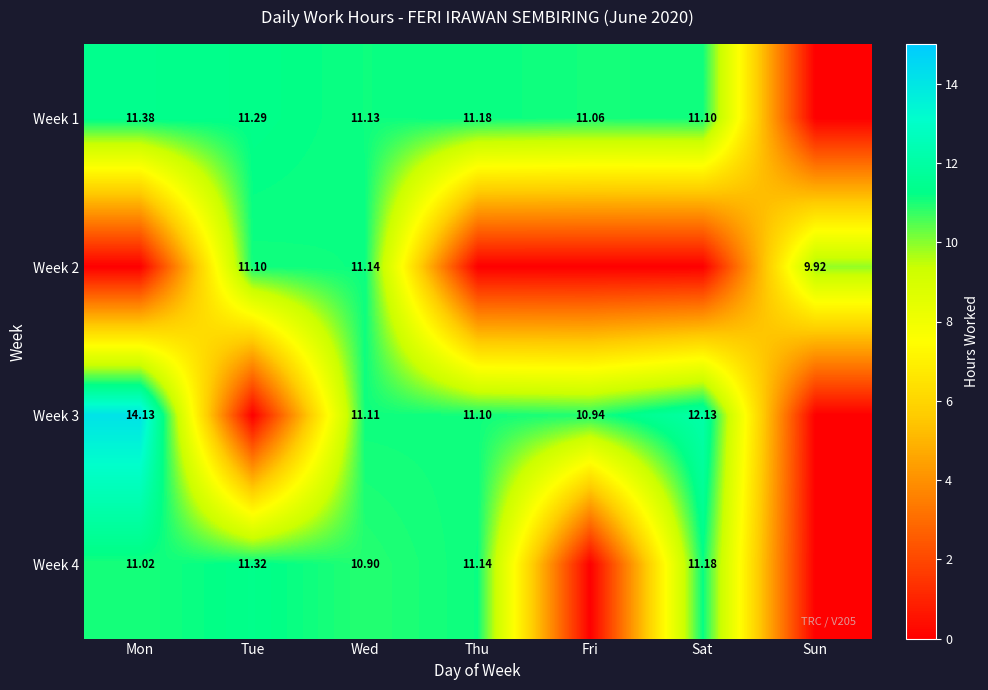

Rank the series at Mon from highest to lowest value.

Week 3, Week 1, Week 4, Week 2